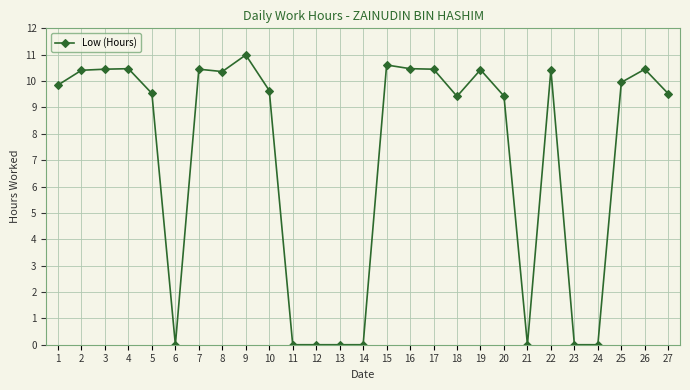

True or false: the data shows 9.4 at 18.

True